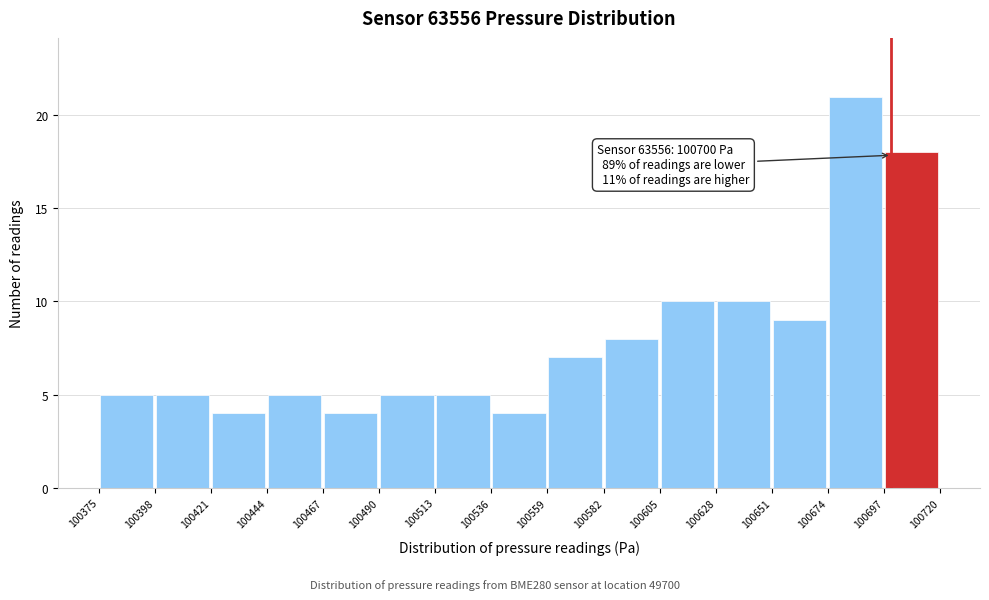

Which range on the x-axis has the tallest bar?

100675 to 100695